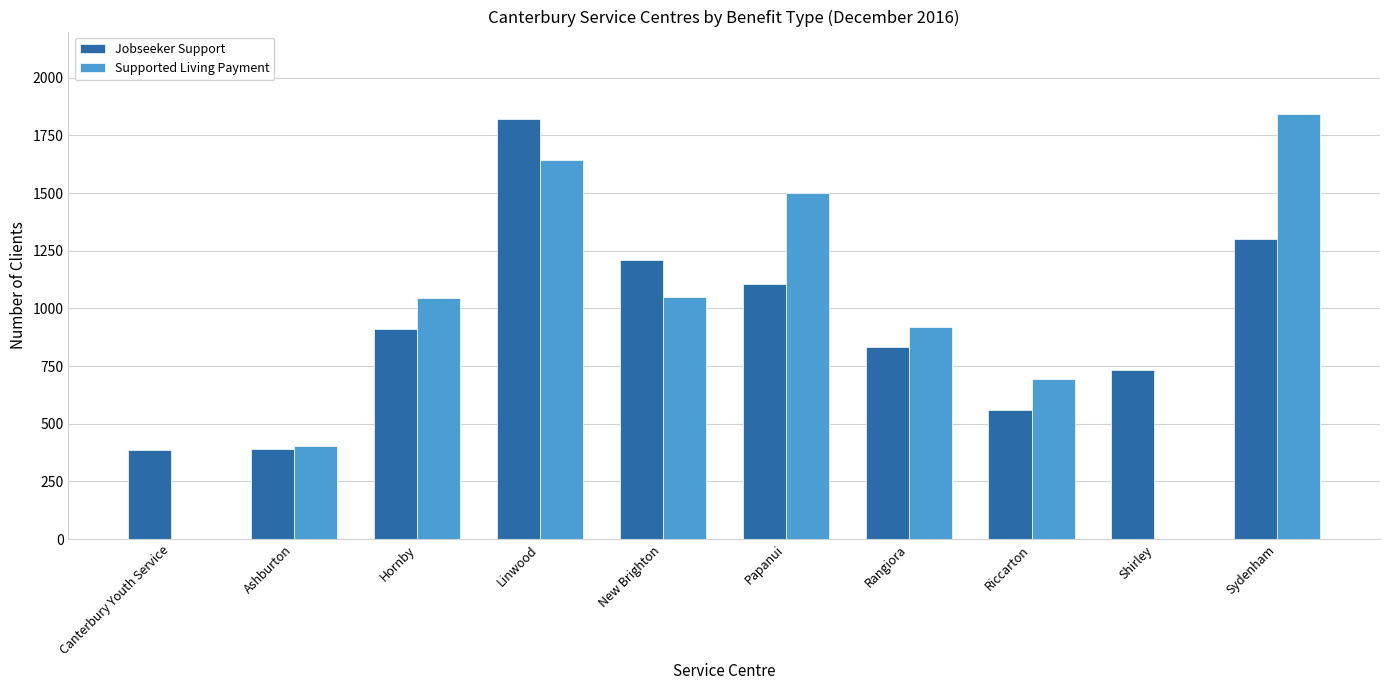

What is the smallest value displayed?

387.0